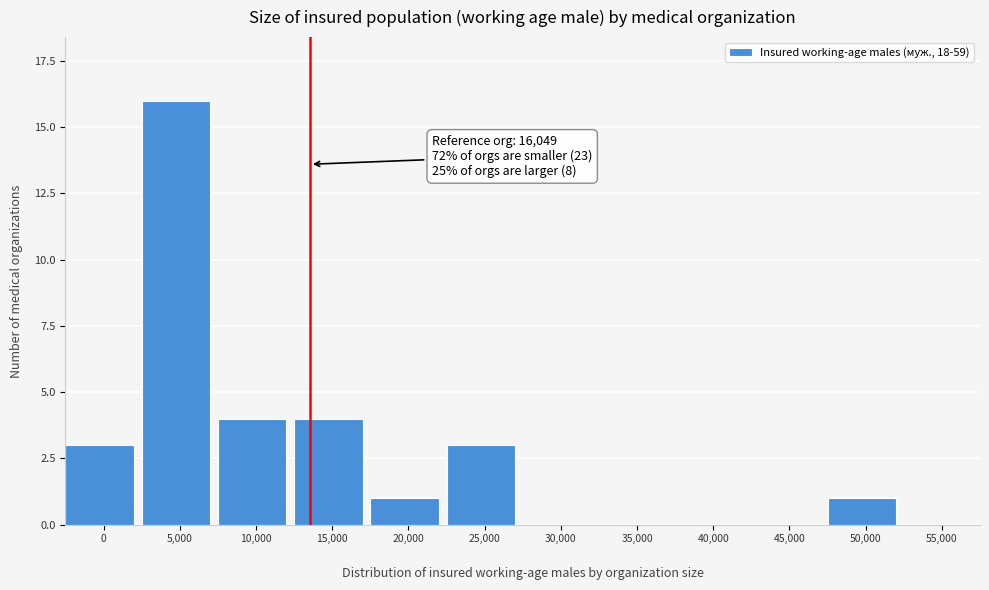

What is the maximum value shown in the chart?

16